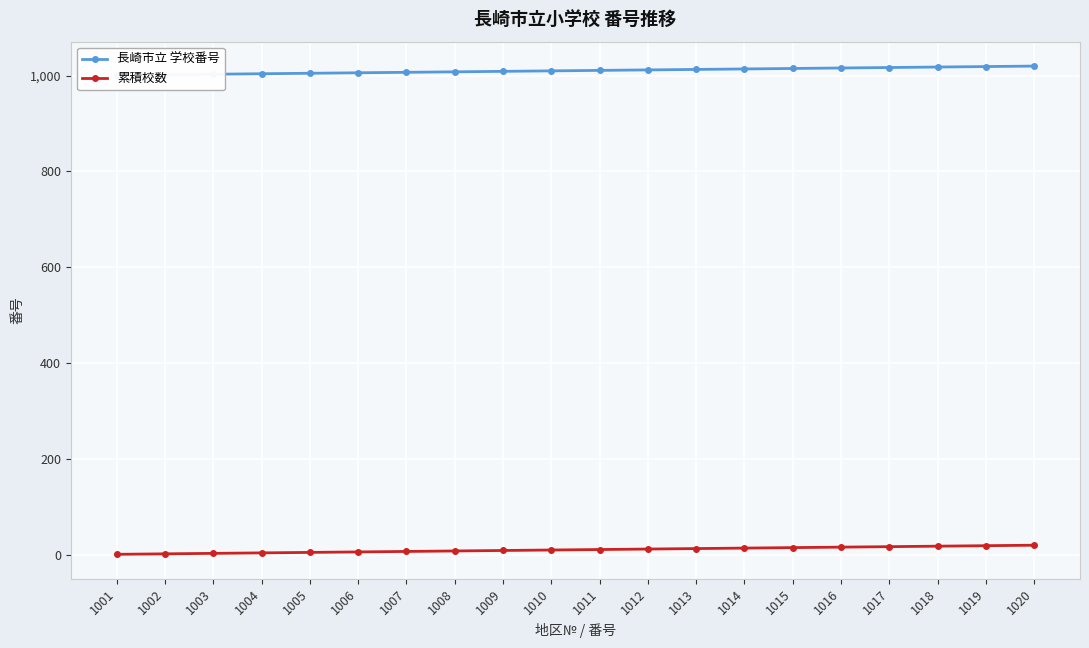

What is the sum of all 長崎市立 学校番号 values?

20210